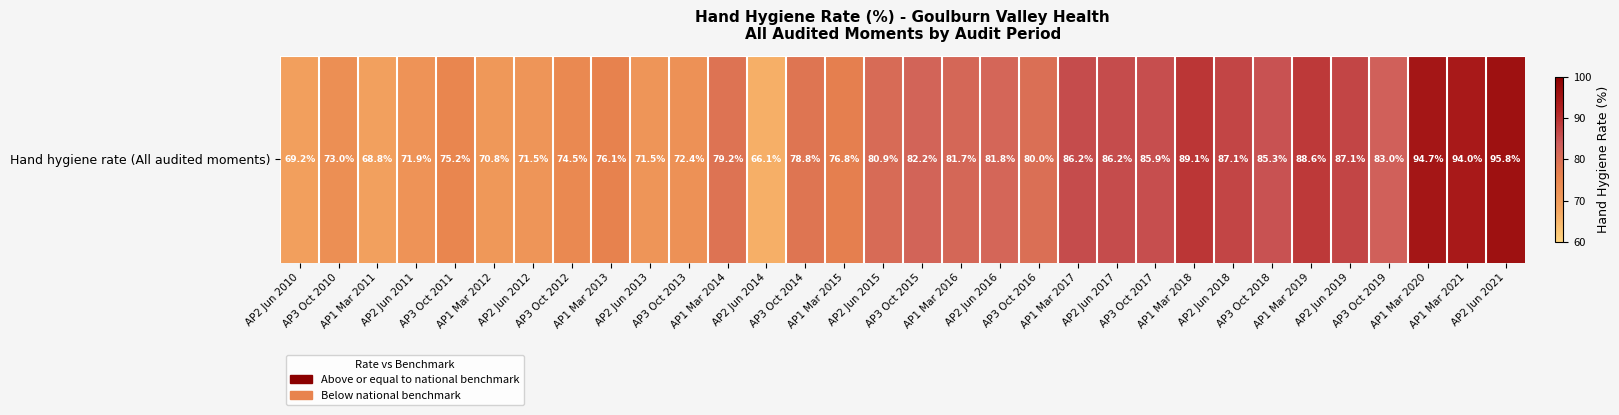

How many data points does each series have?

32